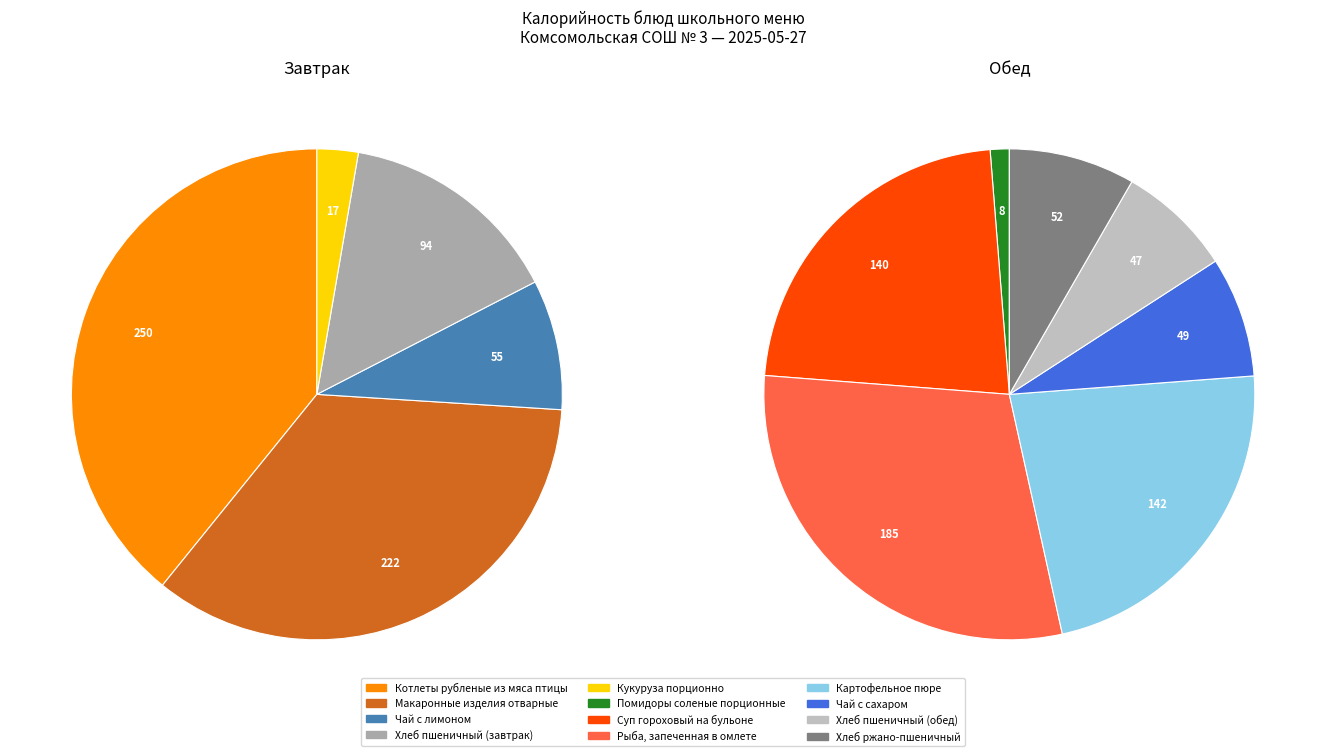

Is there any slice that represents more than half of the pie?

No